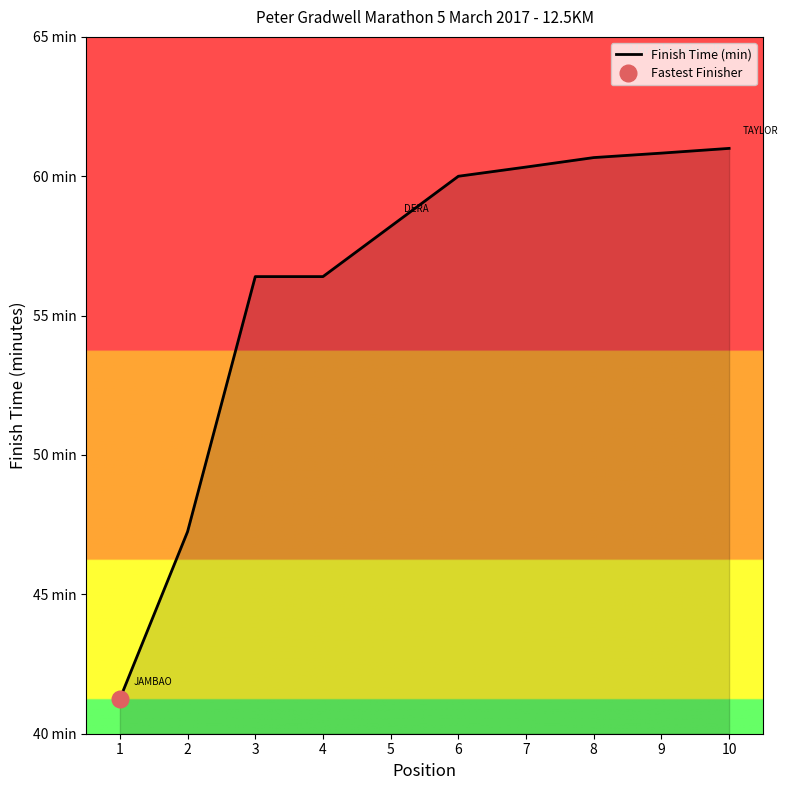

Does the chart display data point markers on the line(s)?

No